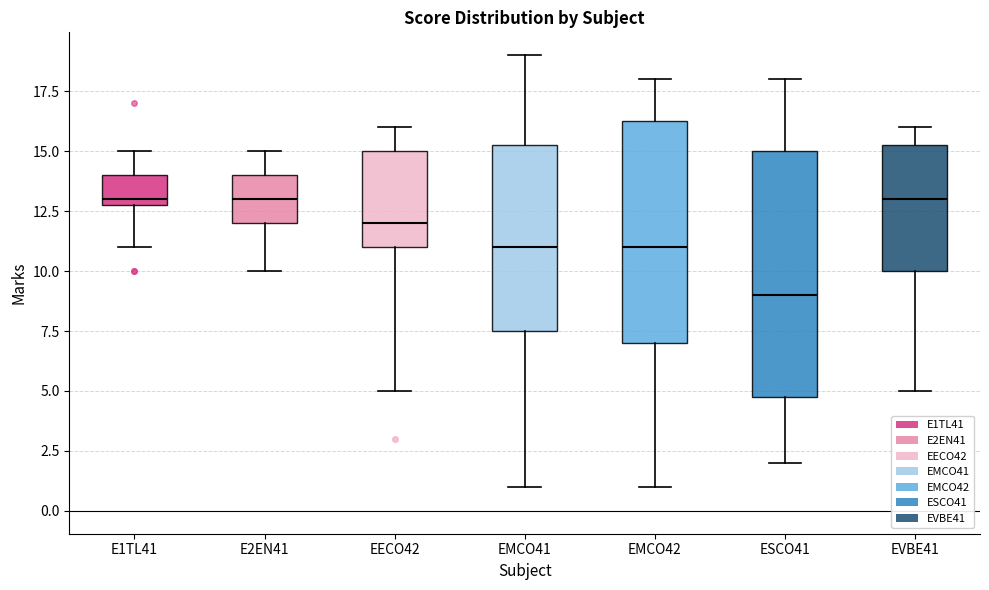

Which box is the tallest, from its lower edge to its upper edge?

ESCO41